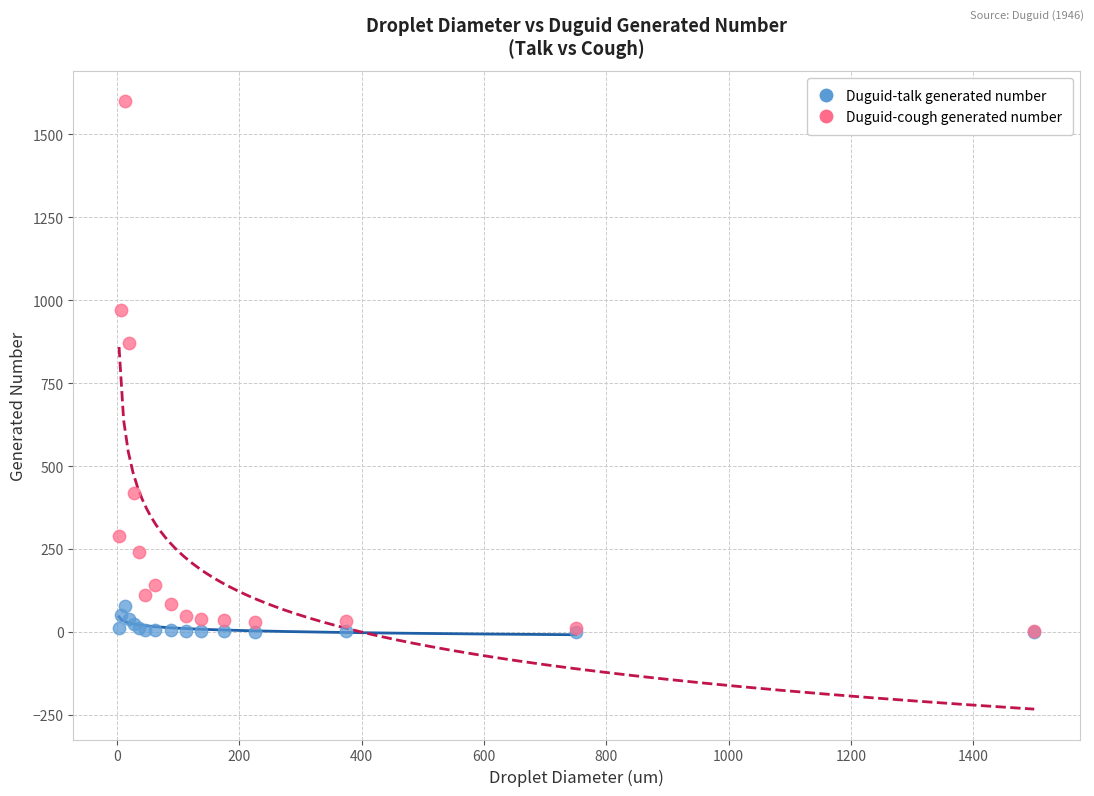

What are all the series names shown in the legend?

Duguid-talk generated number, Duguid-cough generated number